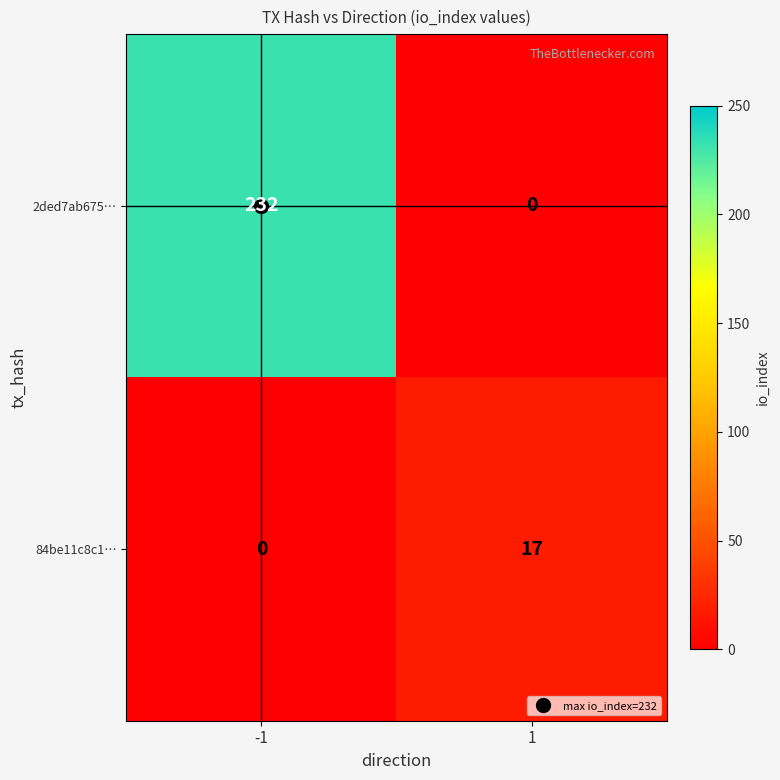

What is the difference between the highest and lowest values at 1?

17